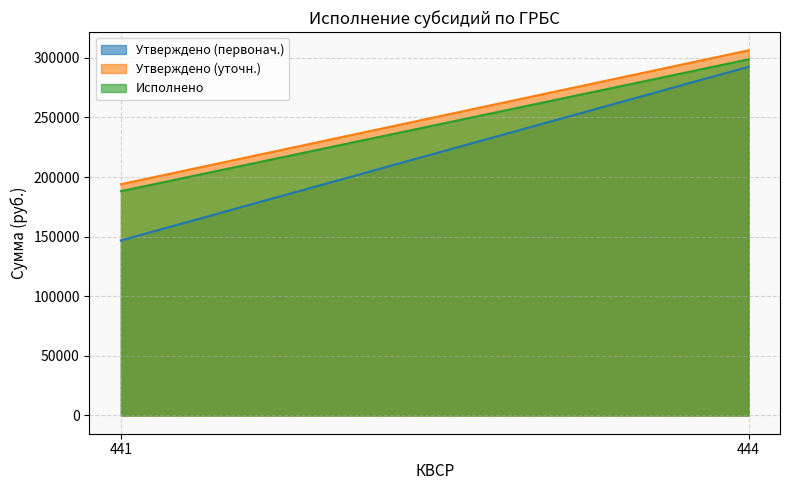

List the series in order of their peak value, highest first.

Утверждено (уточн.), Исполнено, Утверждено (первонач.)